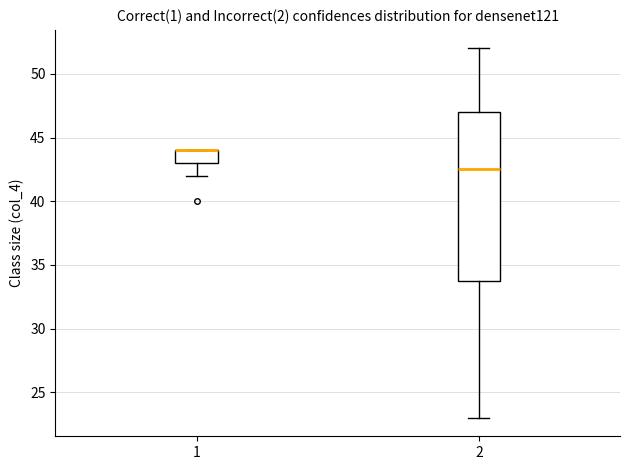

Where is the upper edge of the box at x = 1 on the y-axis? The values are not printed on the chart, so give them approximately, as read against the axis.

44.0